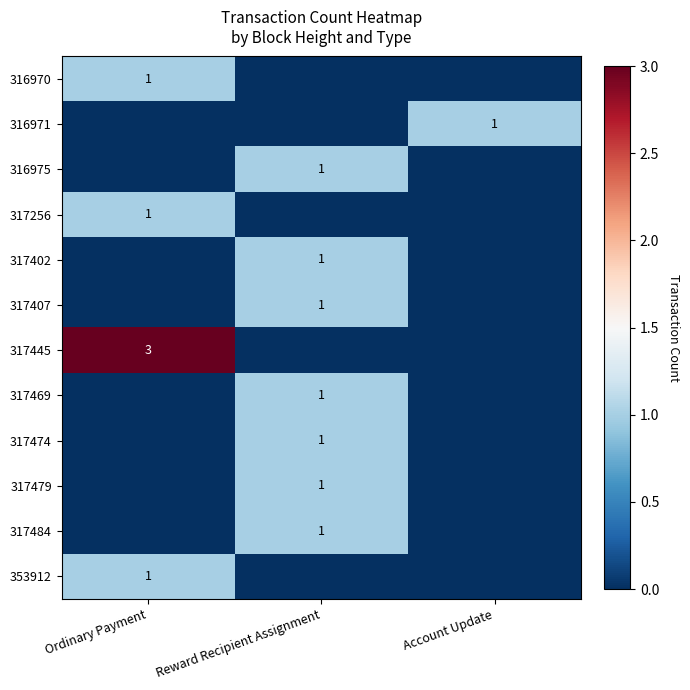

True or false: 317402 has a value of 2 at Reward Recipient Assignment.

False